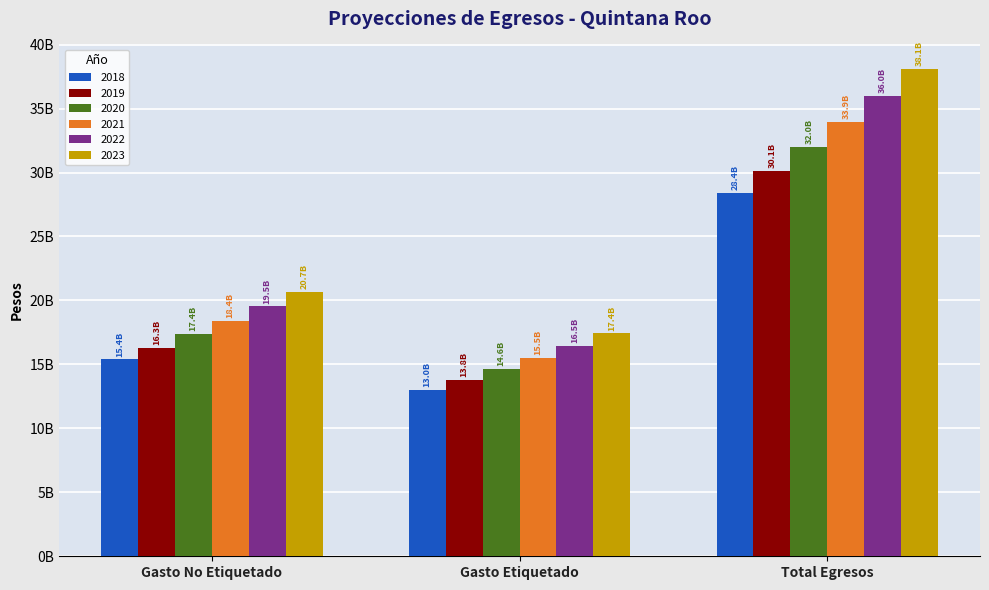

What position from the right is Total Egresos?

1